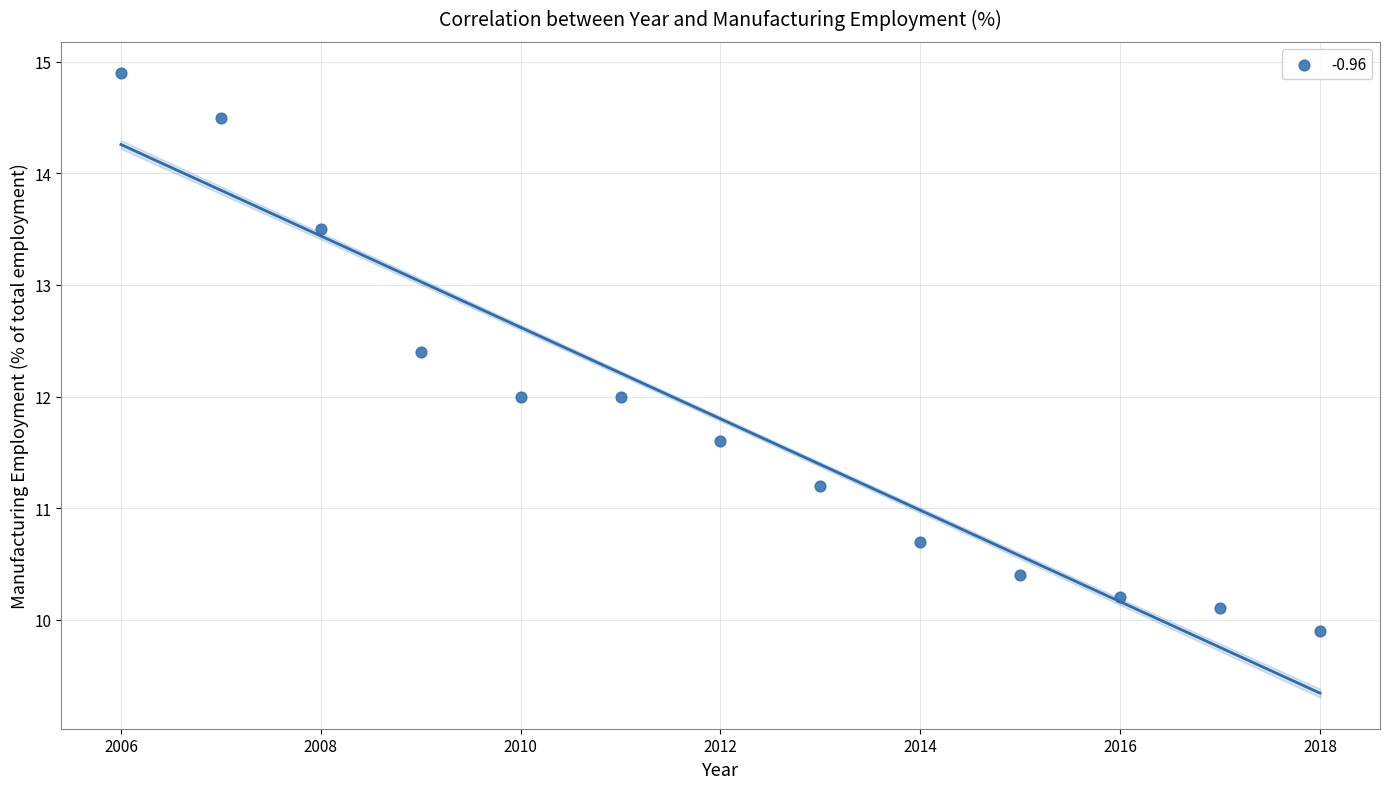

What is the range of X values (max minus min)?

12.0